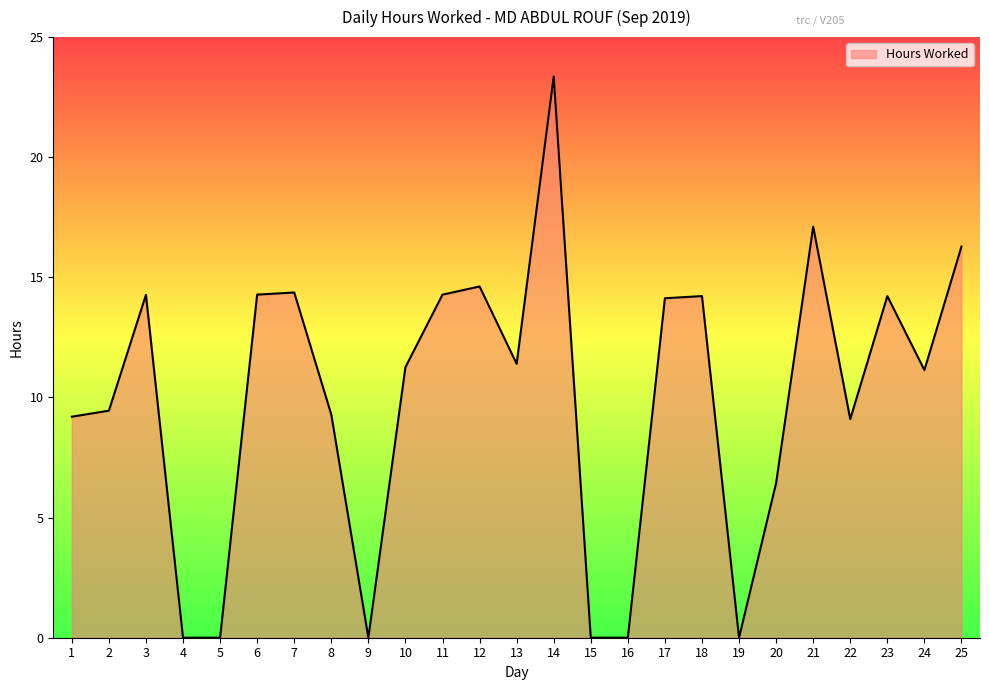

What is the greatest value displayed?

23.4